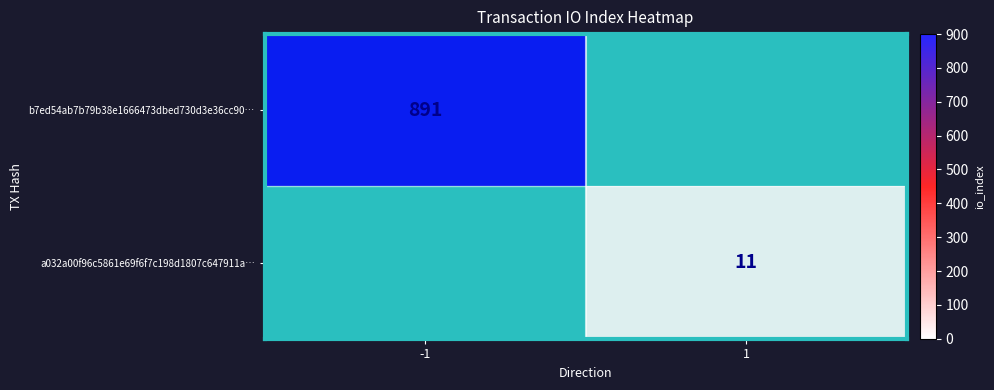

Count the number of categories in the chart.

2